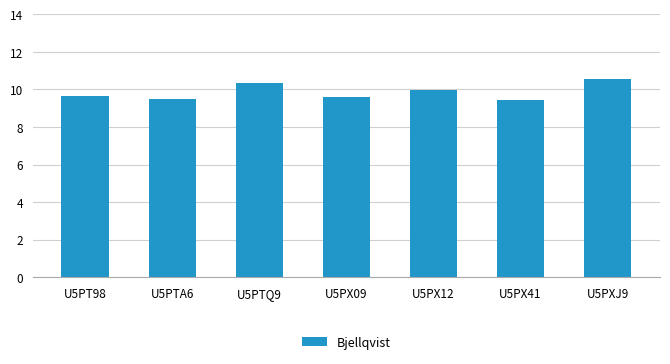

Approximately how many times larger is the value at U5PX12 compared to U5PX09?

1.0